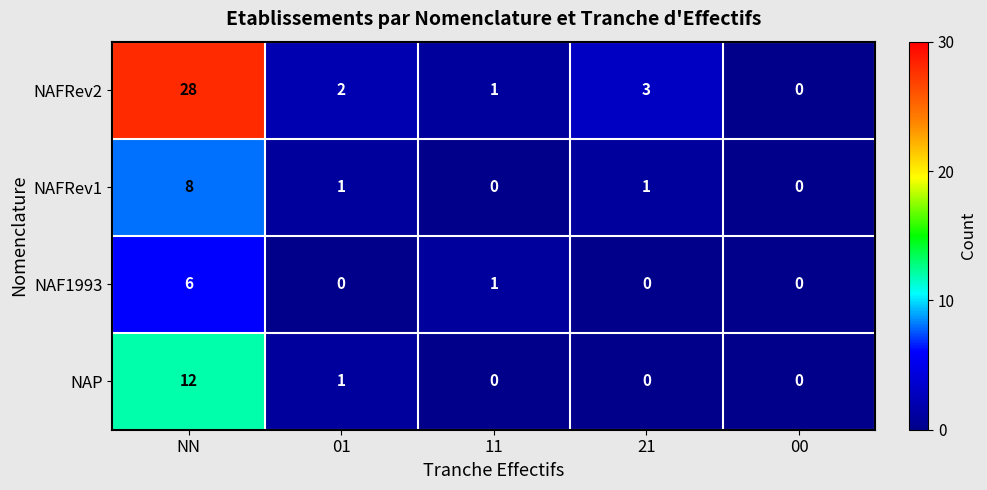

How many distinct data groups are displayed?

4